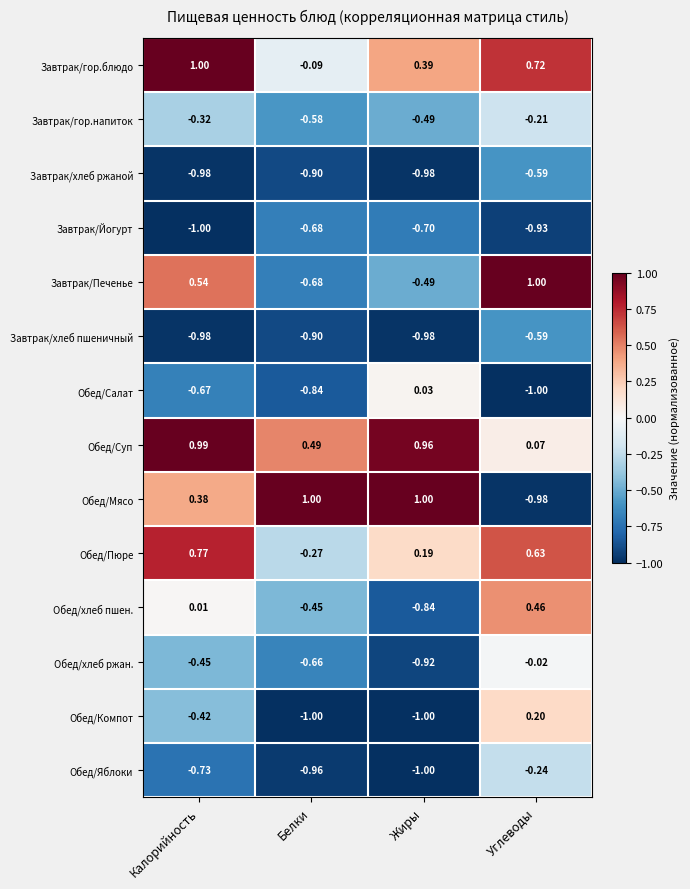

Which series has the largest total across all categories?

Обед/Суп